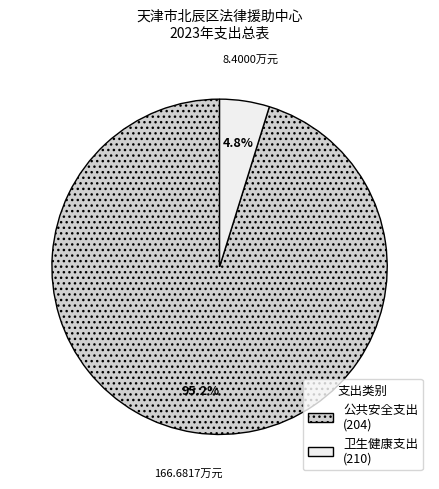

Approximately how many times larger is the value at 公共安全支出 (204) compared to 卫生健康支出 (210)?

19.8